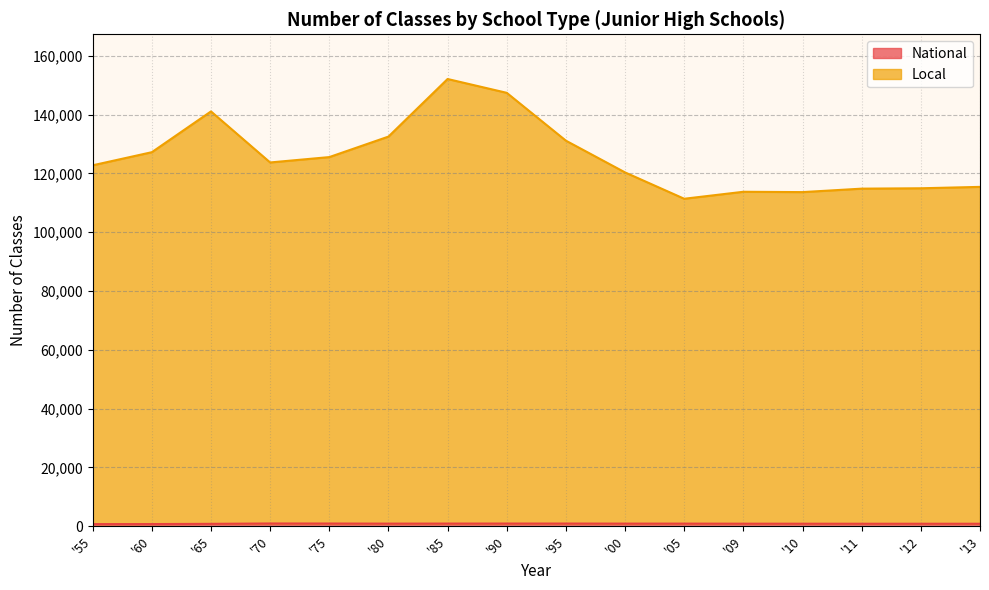

True or false: National has a value of 822 at '12.

True